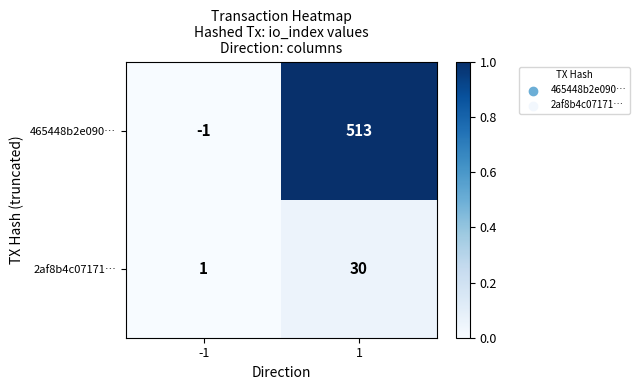

Count the number of data series in this chart.

2